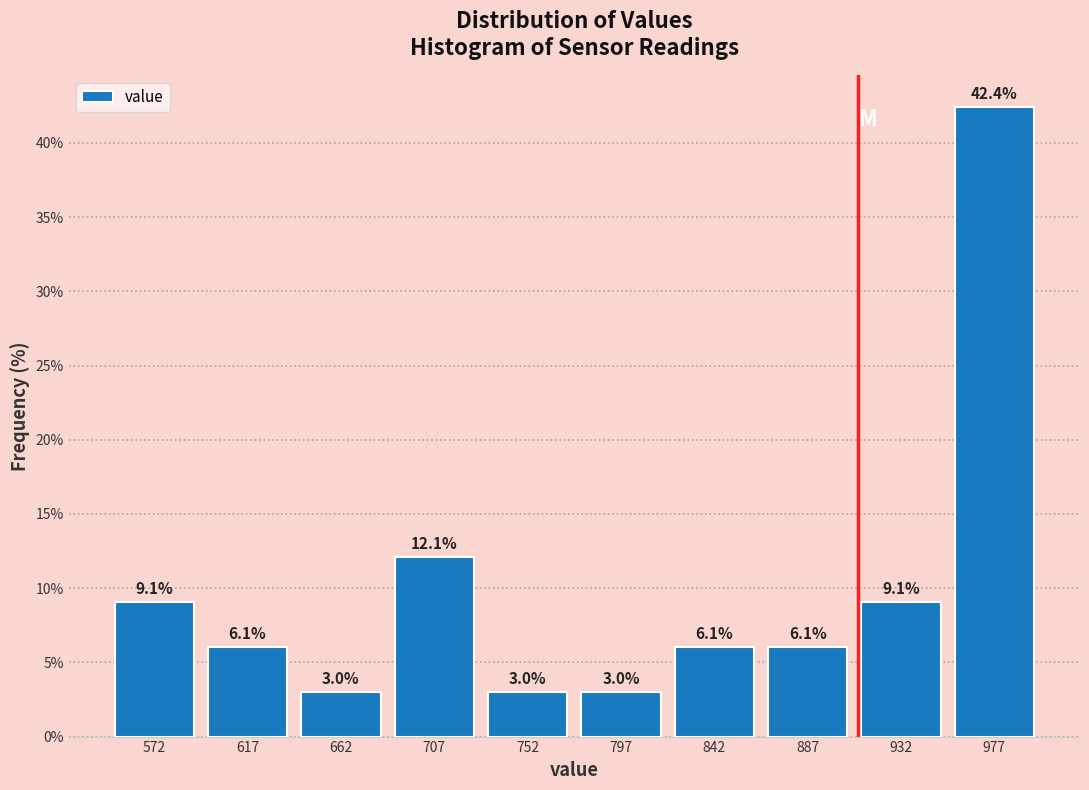

Reading left to right, list every bar in this chart as the range it spans on the x-axis followed by its height. The bar edges are not printed on the chart, so give them approximately, as read against the axis.

550 to 595: 9.1
595 to 640: 6.1
640 to 685: 3.0
685 to 730: 12.1
730 to 775: 3.0
775 to 820: 3.0
820 to 865: 6.1
865 to 910: 6.1
910 to 955: 9.1
955 to 1000: 42.4